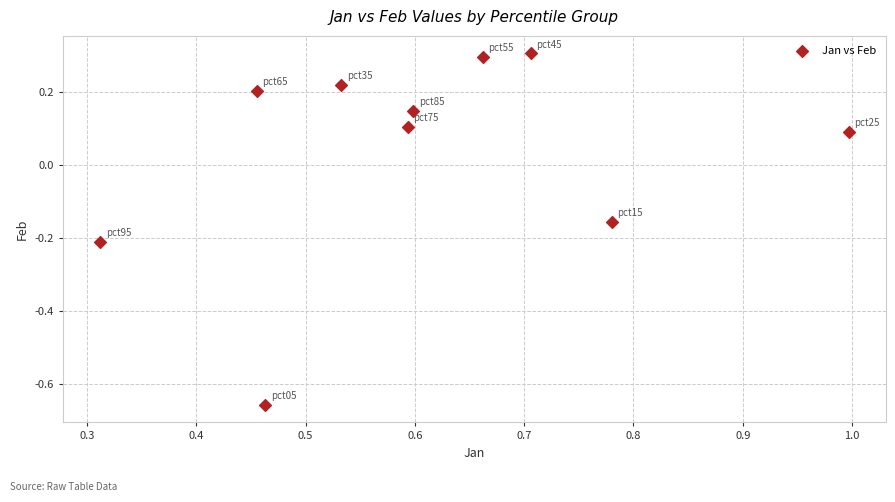

What is the range of Y values (max minus min)?

1.0